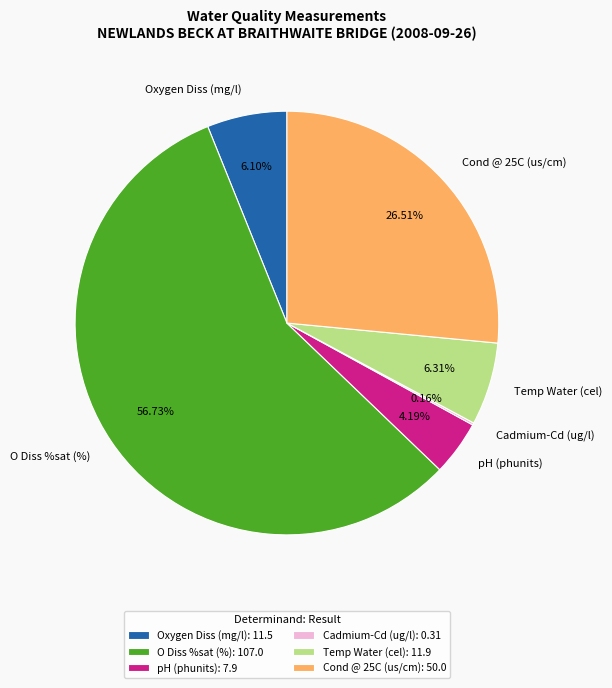

What is the ratio of the value at Cond @ 25C (us/cm) to the value at pH (phunits)?

6.3